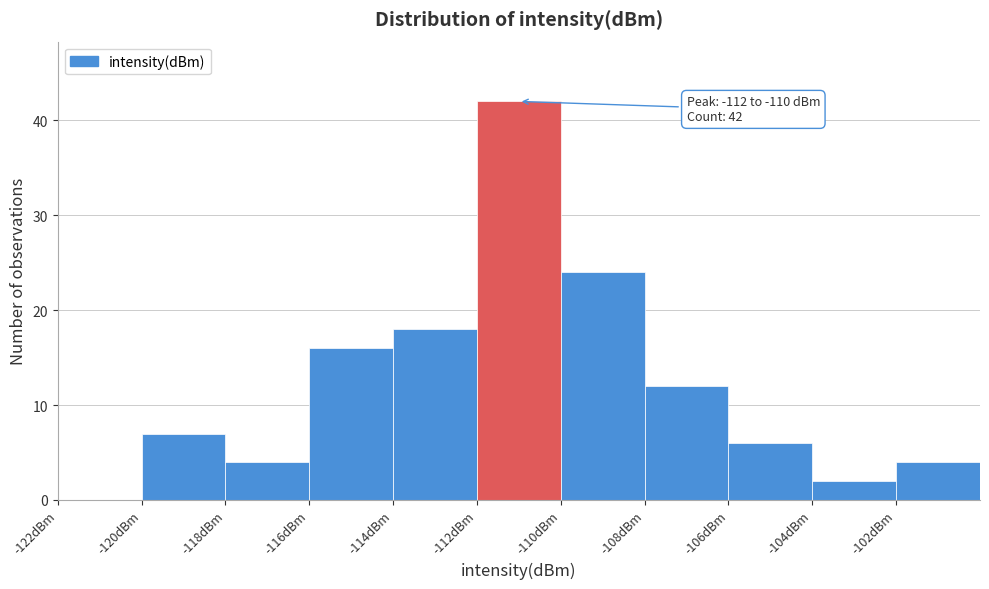

Over which range of the x-axis is the bar tallest?

-112 to -110